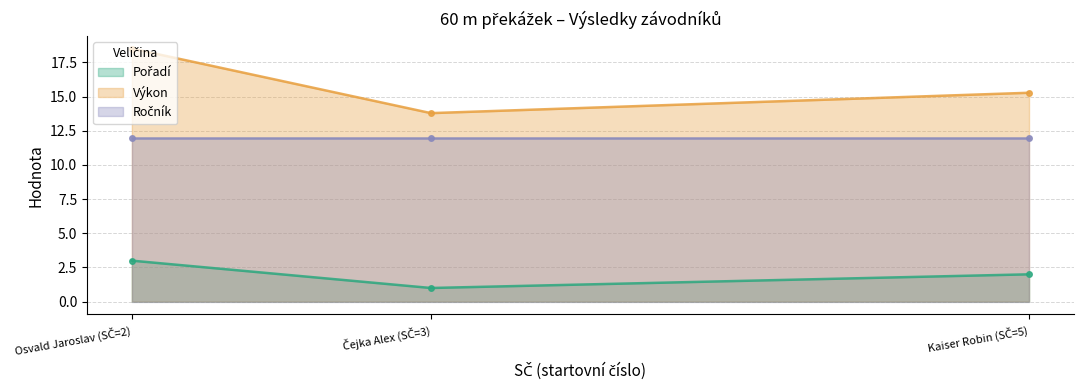

What is the average value of the Ročník series?

12.0